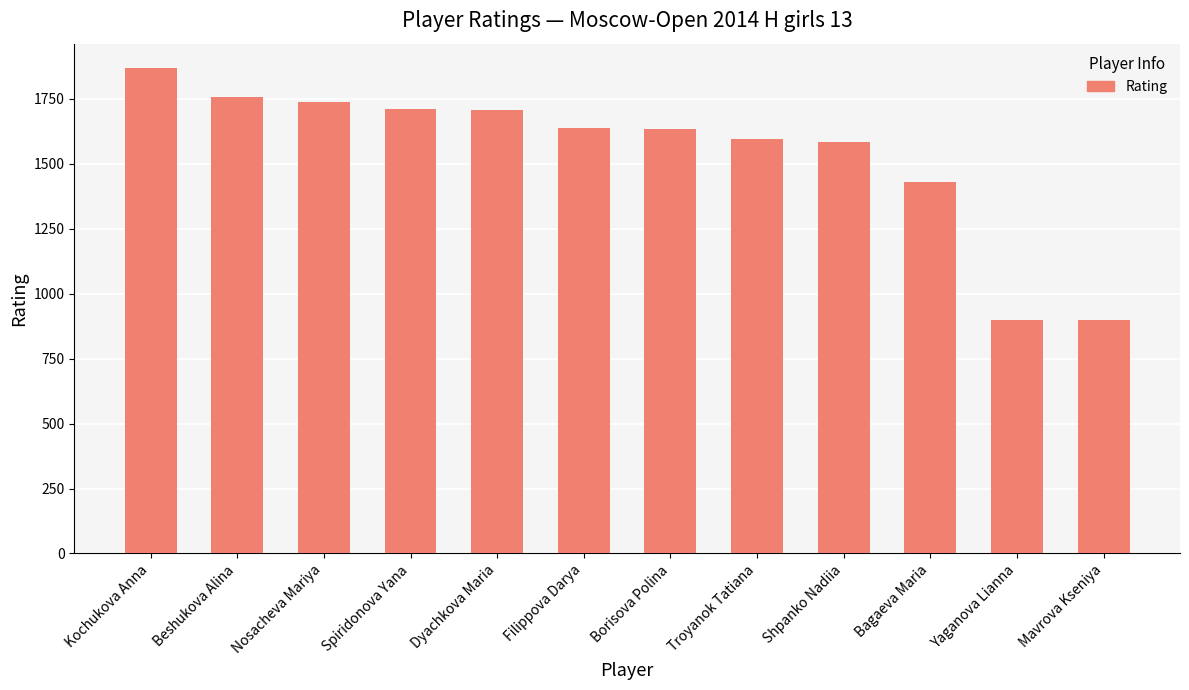

Which has a higher value, Nosacheva Mariya or Kochukova Anna?

Kochukova Anna